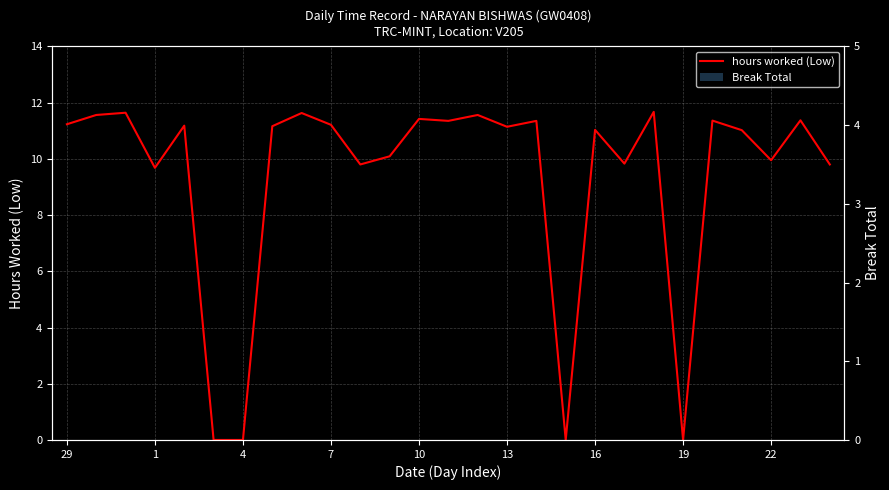

What is the highest value of the hours worked (Low) series?

11.7